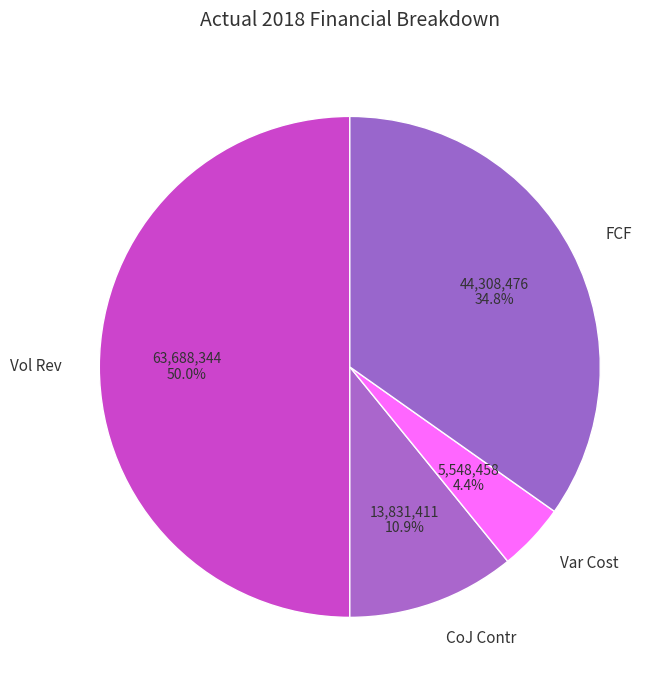

How many slices are in this pie chart?

4